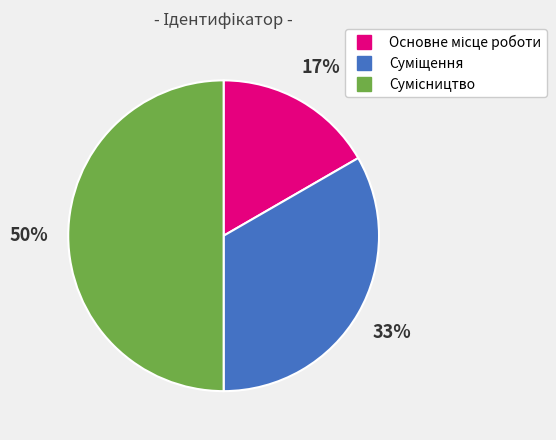

To the nearest percent, what is the difference between the largest and smallest slice percentages?

33%